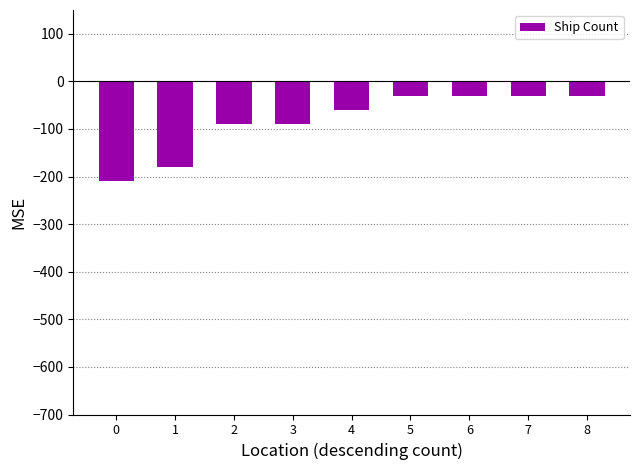

What is the change in value from 1 to 5?

+150